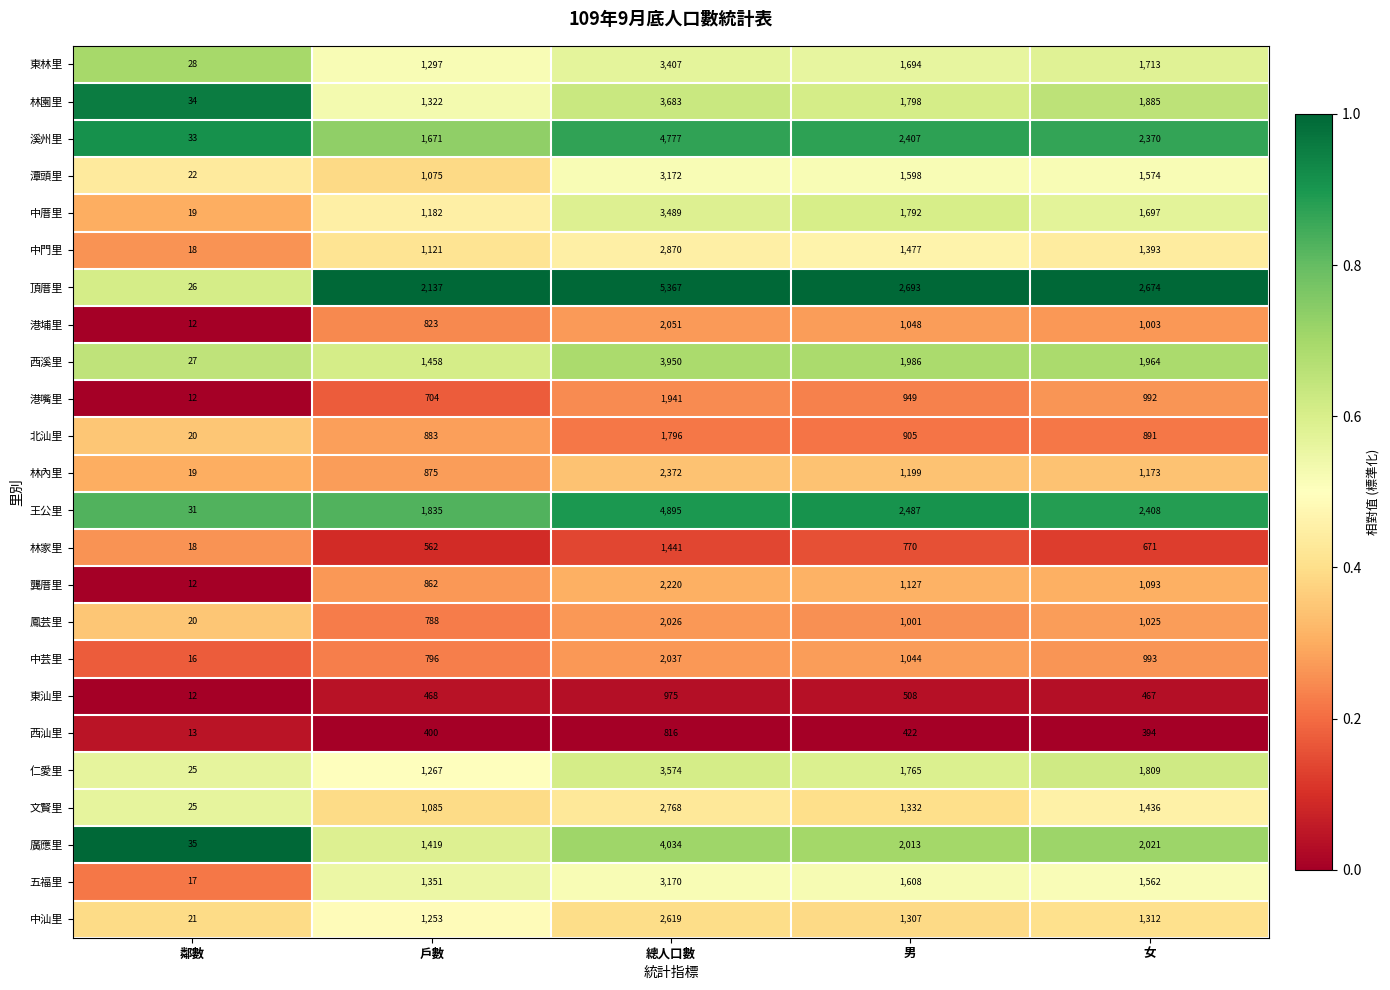

At which category does the chart reach its peak across all series?

總人口數